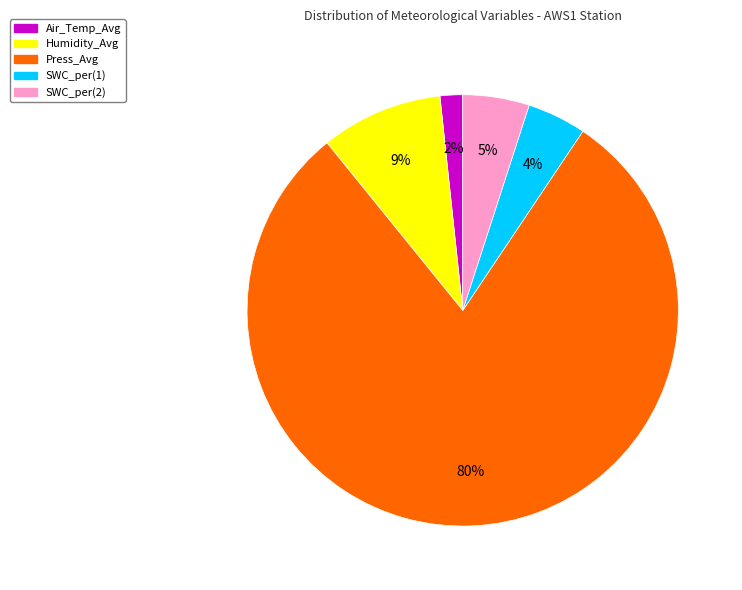

Is there a majority slice in this chart?

Yes